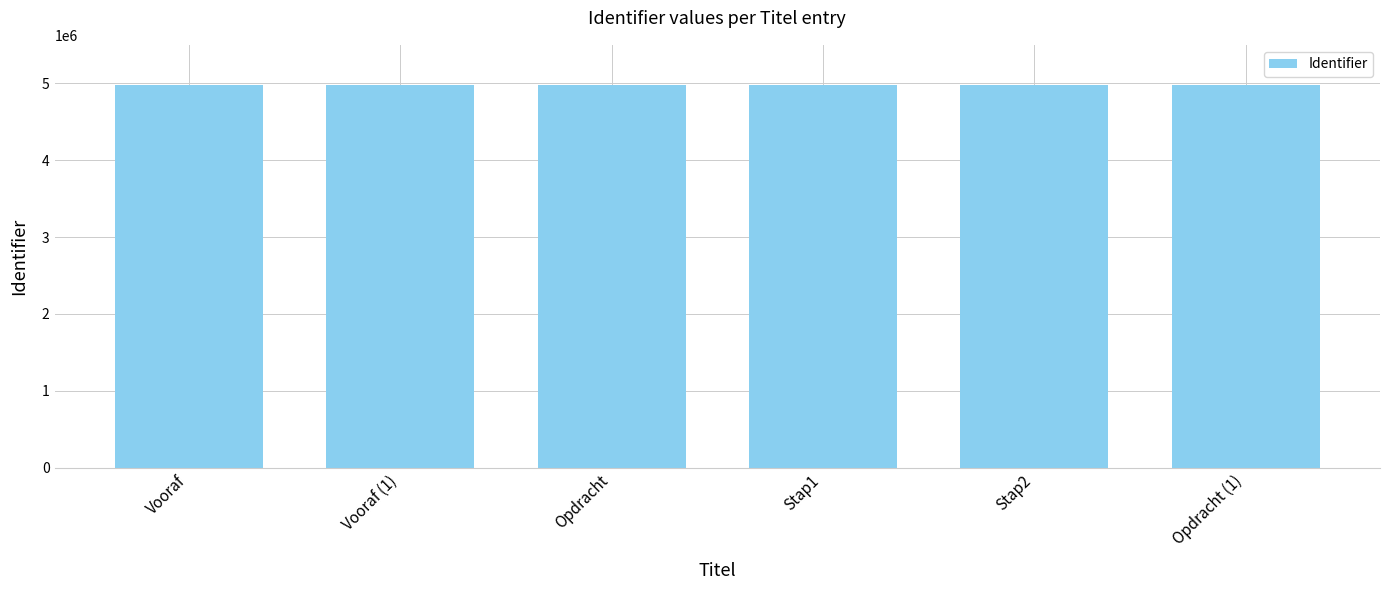

Count the number of data series in this chart.

1